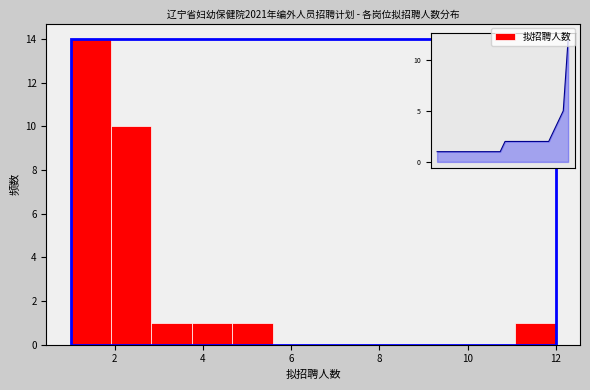

Reading left to right, transcribe this chart: for each bar, give the range it covers on the x-axis and its height. Neither the bar edges nor the heights are printed on the chart, so give them approximately, as read against the axes.

1.0 to 2.0: 14
2.0 to 2.8: 10
2.8 to 3.8: 1
3.8 to 4.6: 1
4.6 to 5.6: 1
5.6 to 6.6: 0
6.6 to 7.4: 0
7.4 to 8.4: 0
8.4 to 9.2: 0
9.2 to 10.2: 0
10.2 to 11.0: 0
11.0 to 12.0: 1